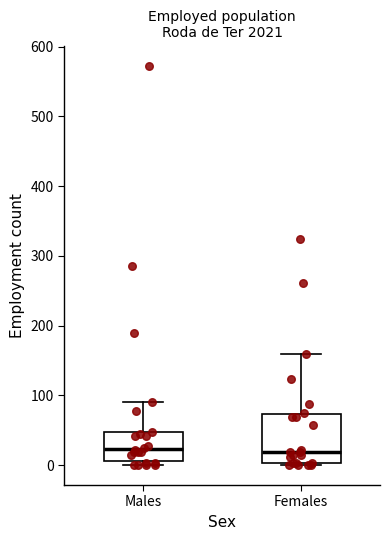

Reading left to right, read every box against the y-axis: the position of its median line, the range the box covers, and the ends of its whiskers. The values are not printed on the chart, so give them approximately, as read against the axis.

Males: median 20, box 10 to 50, whiskers 0 to 90
Females: median 20, box 0 to 70, whiskers 0 to 160